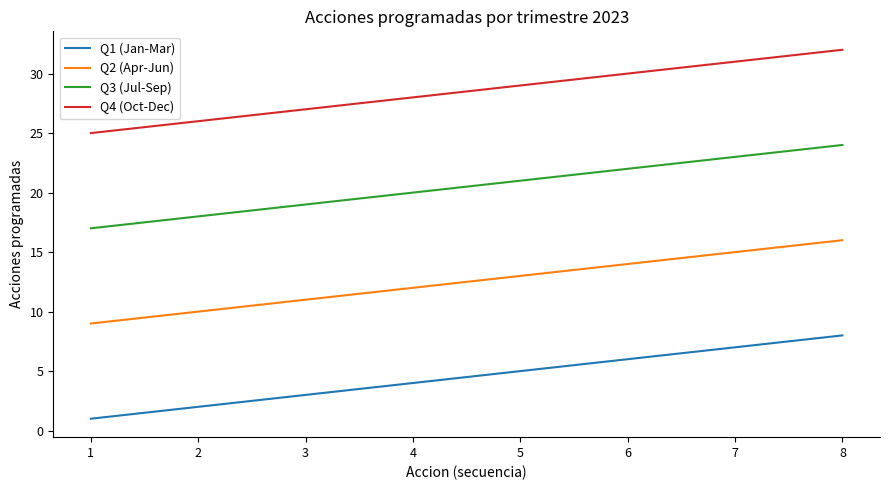

The value of Q2 (Apr-Jun) at 2 is 14. True or false?

False